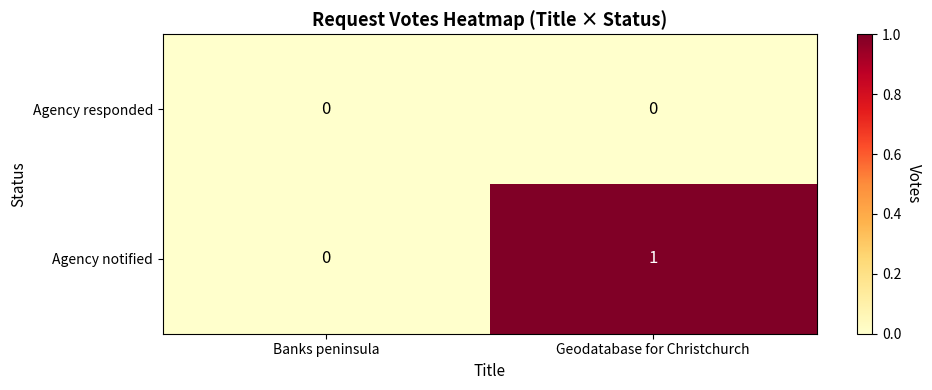

Reading right to left, extract all data points from this chart.

Agency responded: 0	0
Agency notified: 1	0